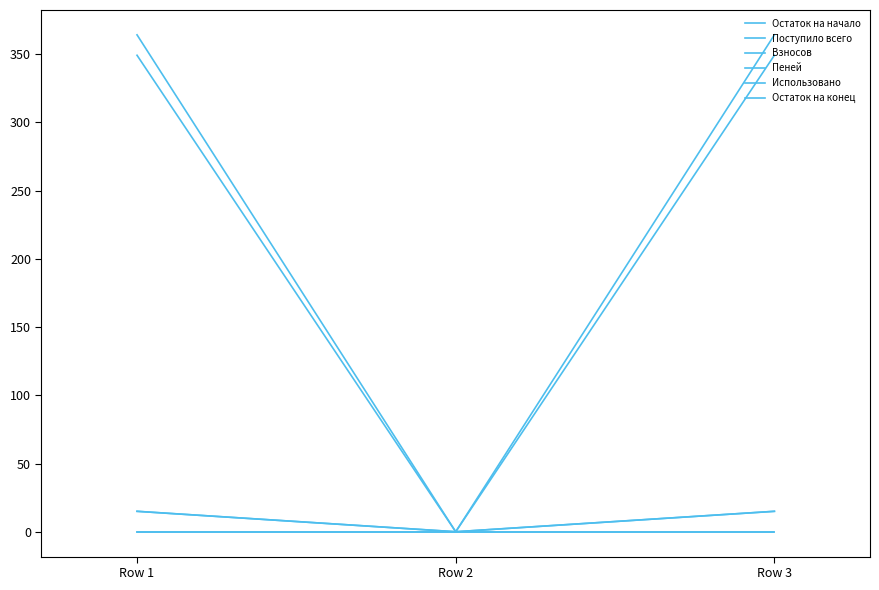

How many lines are shown in the chart?

6